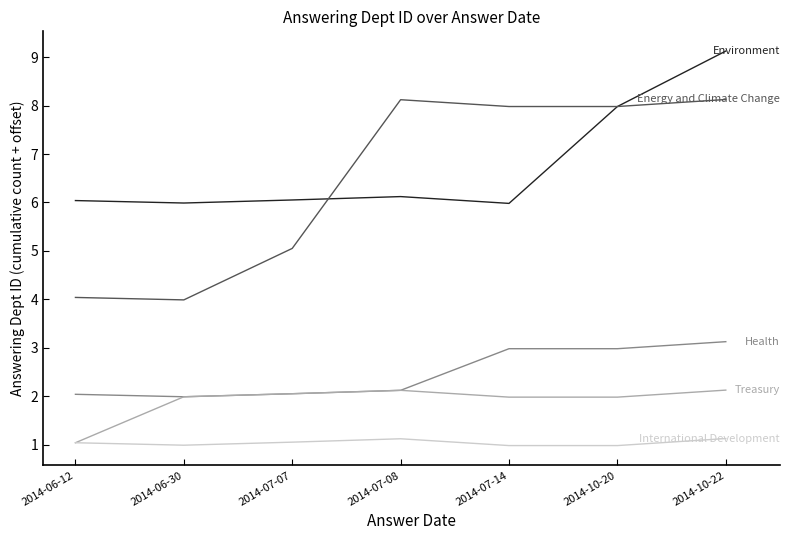

What is the spread (max minus min) of values at 2014-07-14?

7.0